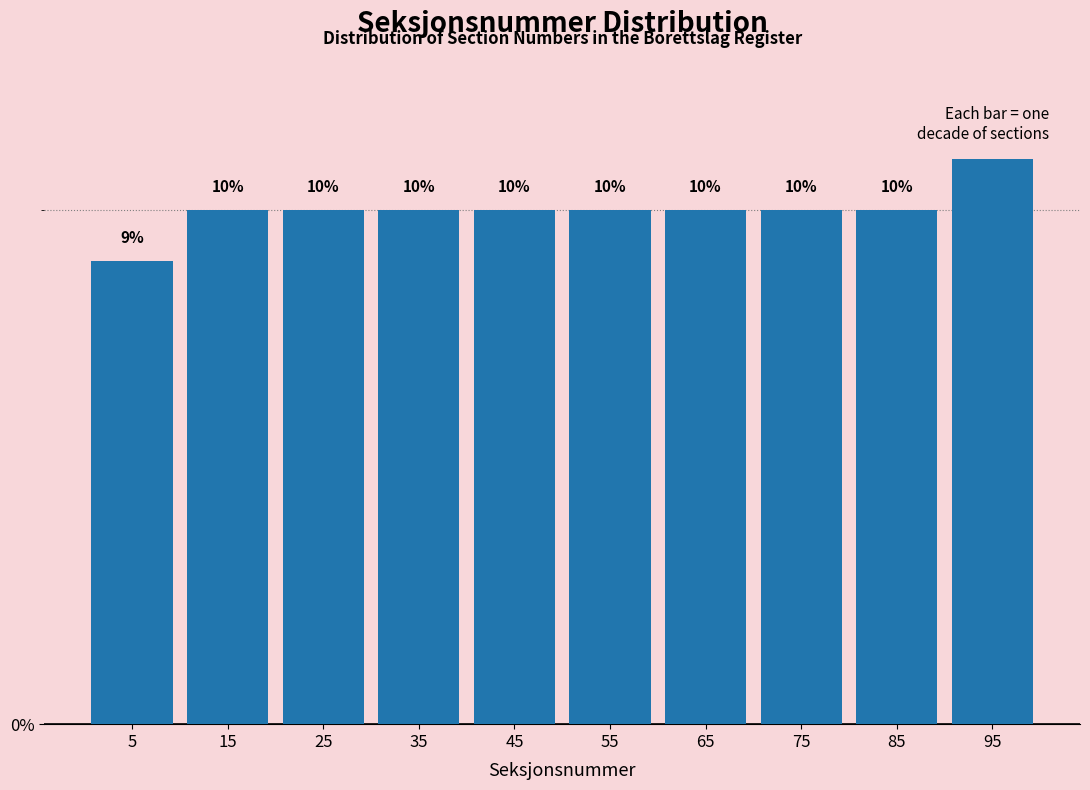

Reading left to right, transcribe this chart: for each bar, give the range it covers on the x-axis and its height.

0 to 10: 9
10 to 20: 10
20 to 30: 10
30 to 40: 10
40 to 50: 10
50 to 60: 10
60 to 70: 10
70 to 80: 10
80 to 90: 10
90 to 100: 11